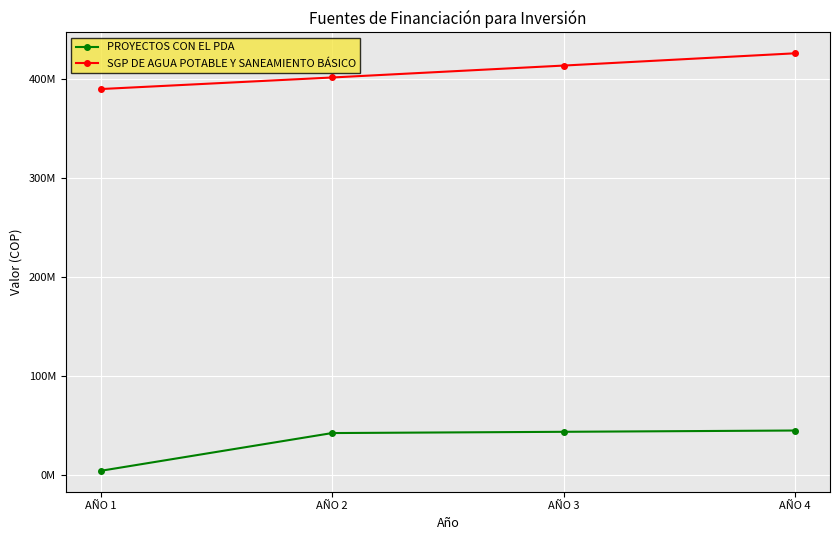

What are all the series names shown in the legend?

PROYECTOS CON EL PDA, SGP DE AGUA POTABLE Y SANEAMIENTO BÁSICO